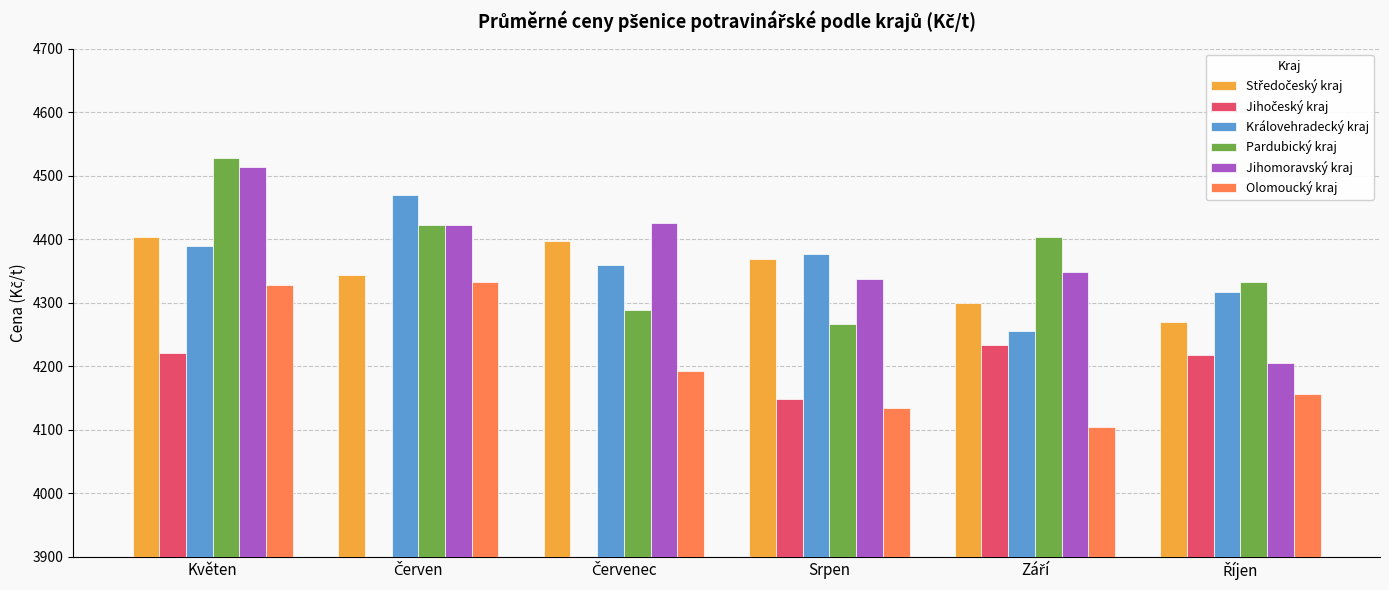

What is the sum of all Královehradecký kraj values?

26166